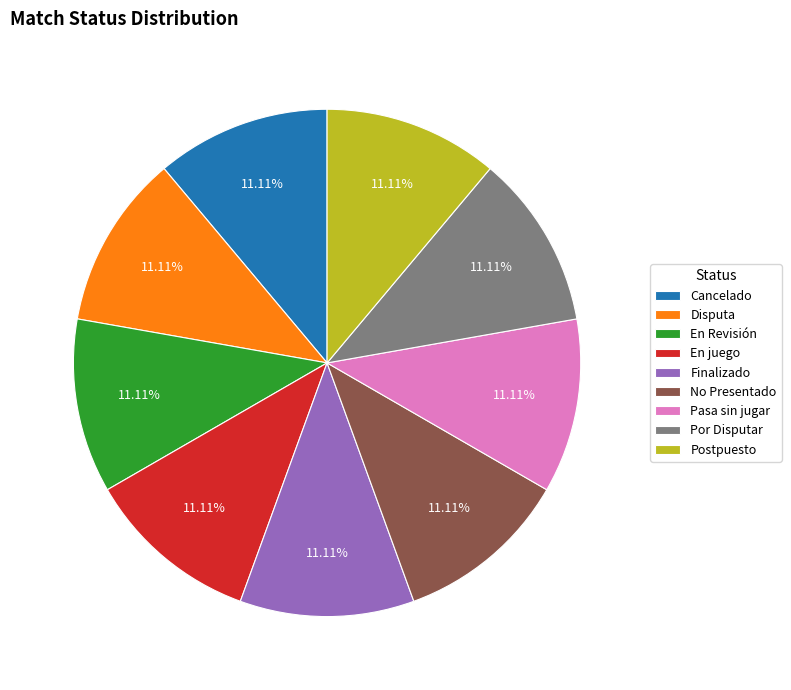

How many segments does this pie chart have?

9